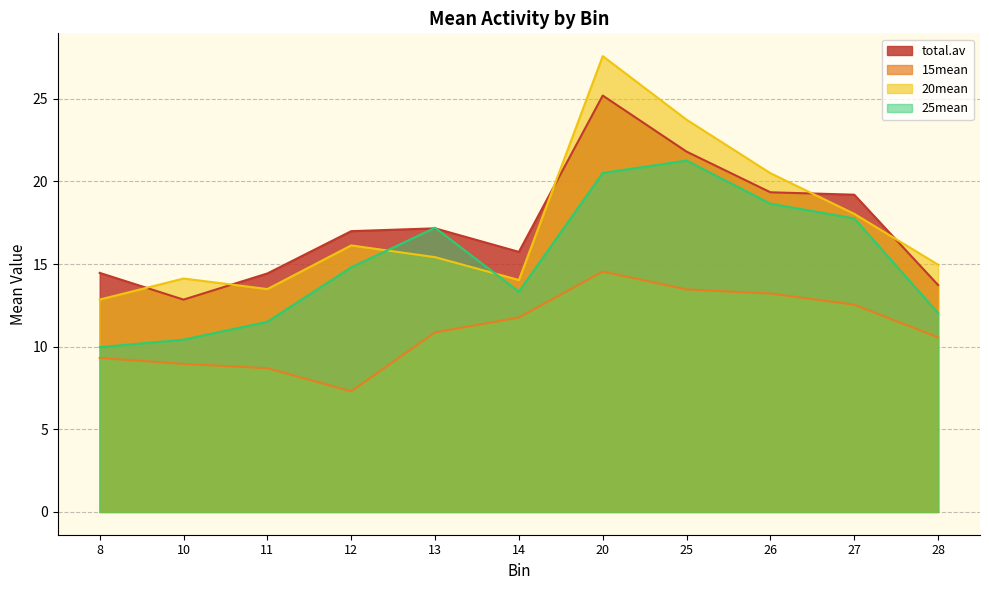

Does the chart have visible grid lines?

Yes